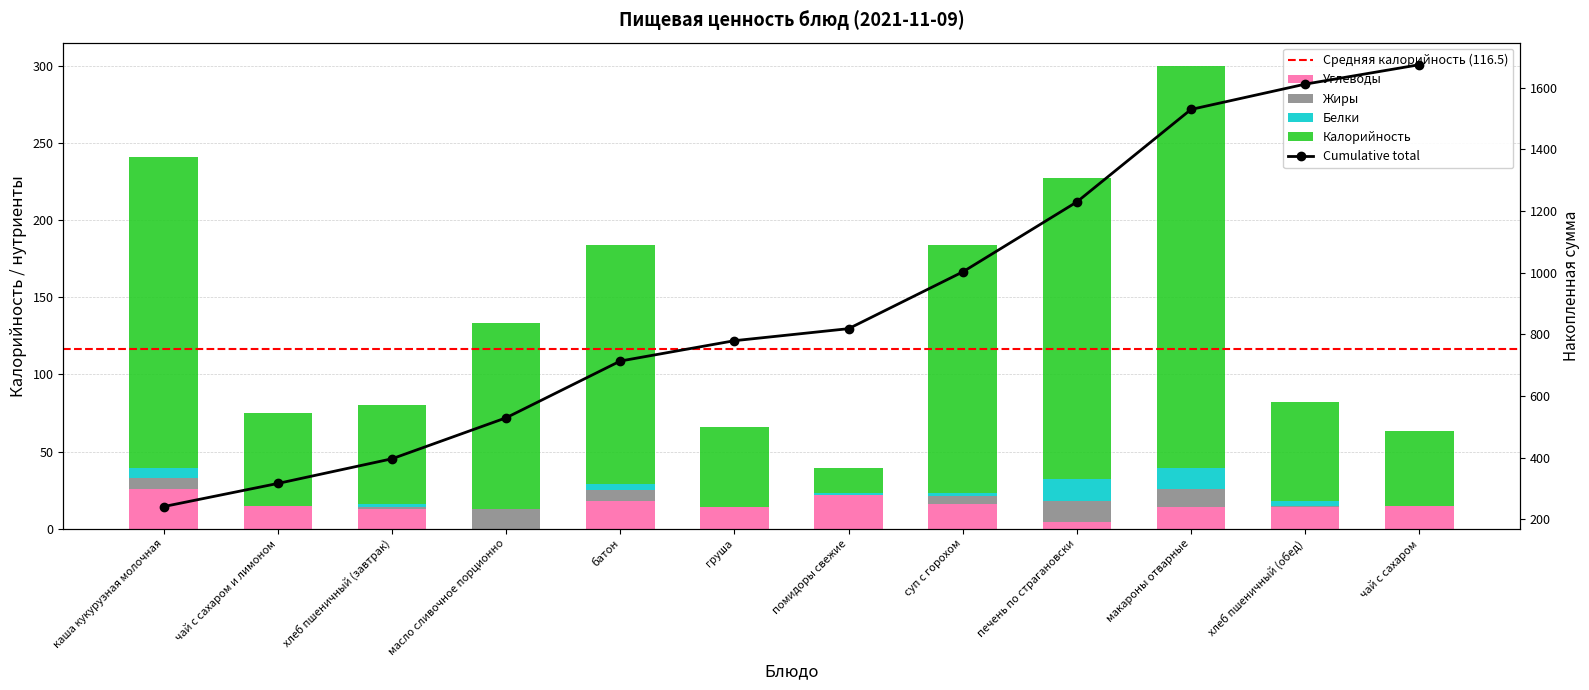

Which series changed the most between хлеб пшеничный (завтрак) and хлеб пшеничный (обед)?

Белки